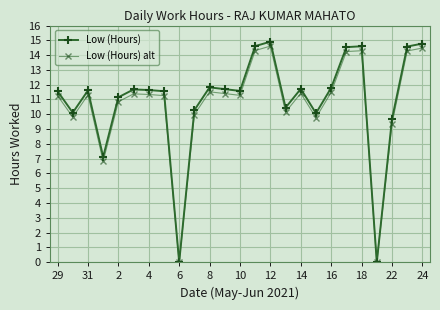

Which series has the widest spread of values?

Low (Hours)